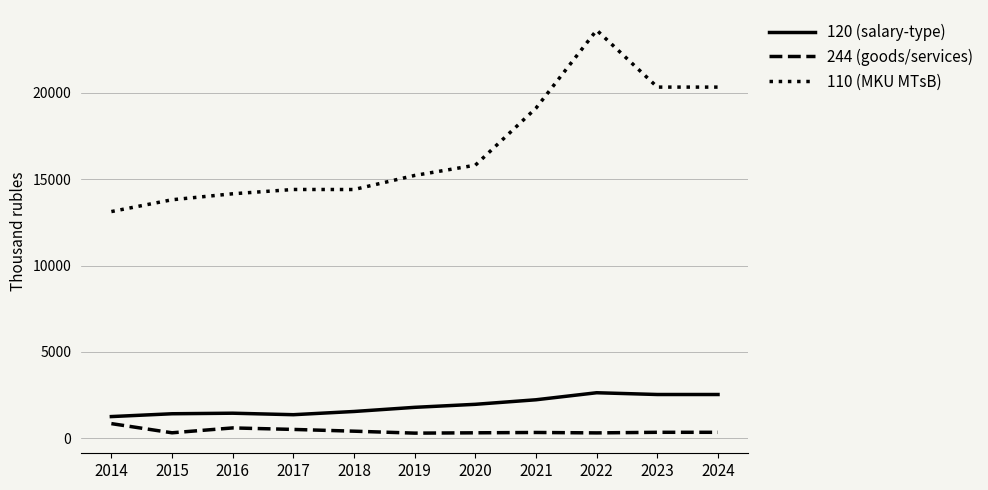

Is the value of 120 (salary-type) at 2020 greater than the value of 110 (MKU MТsB) at 2024?

No